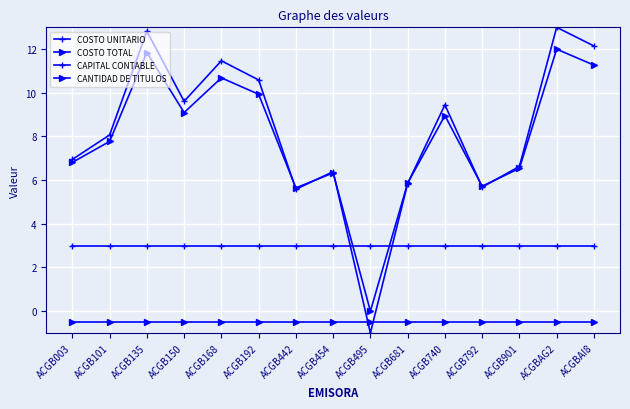

Does the chart have visible grid lines?

Yes